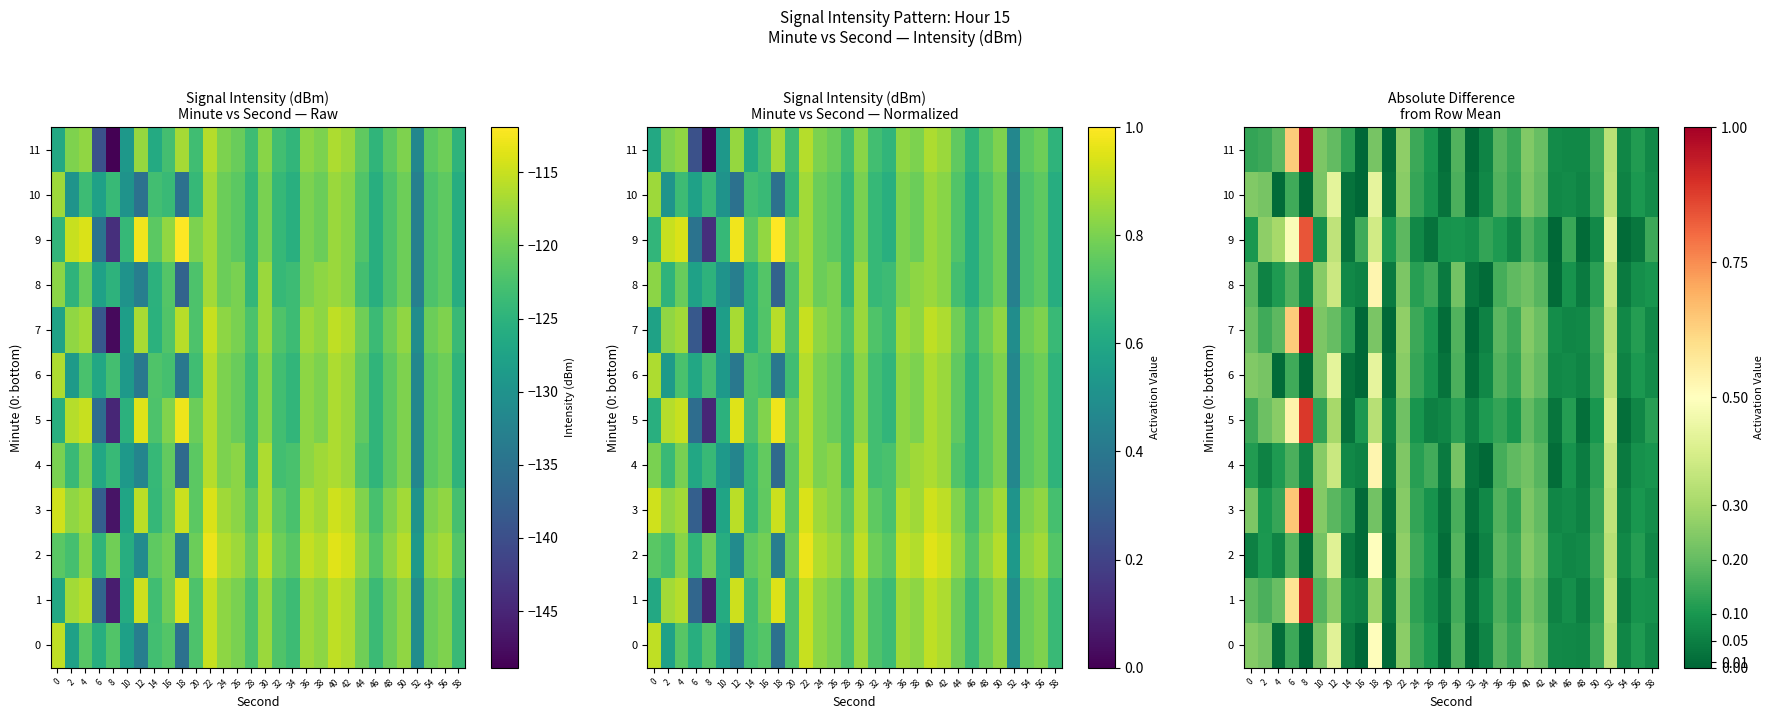

What is the total value across all series at 56?

1.1